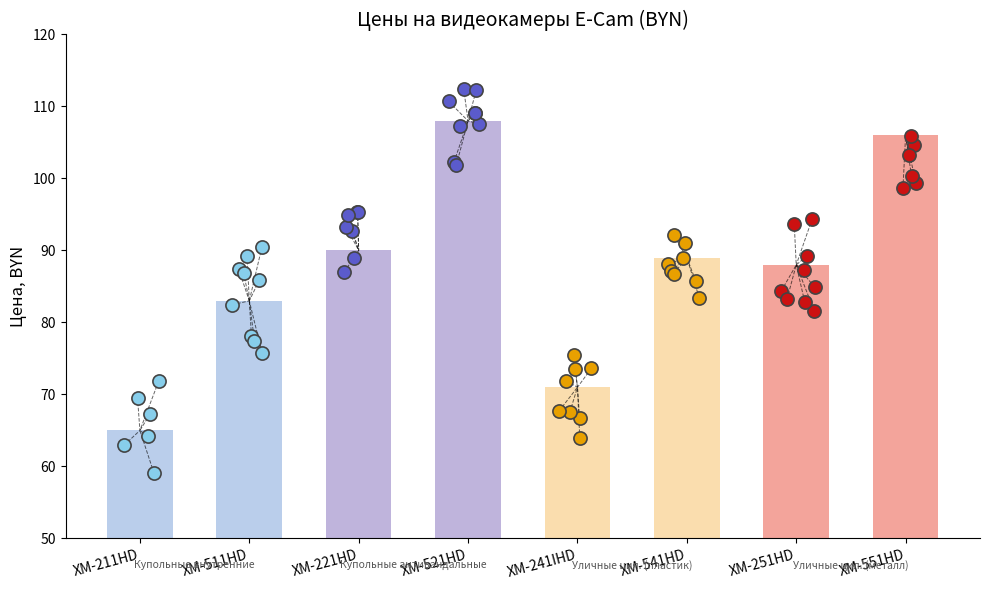

Approximately how many times larger is the value at XM-221HD compared to XM-511HD?

1.1